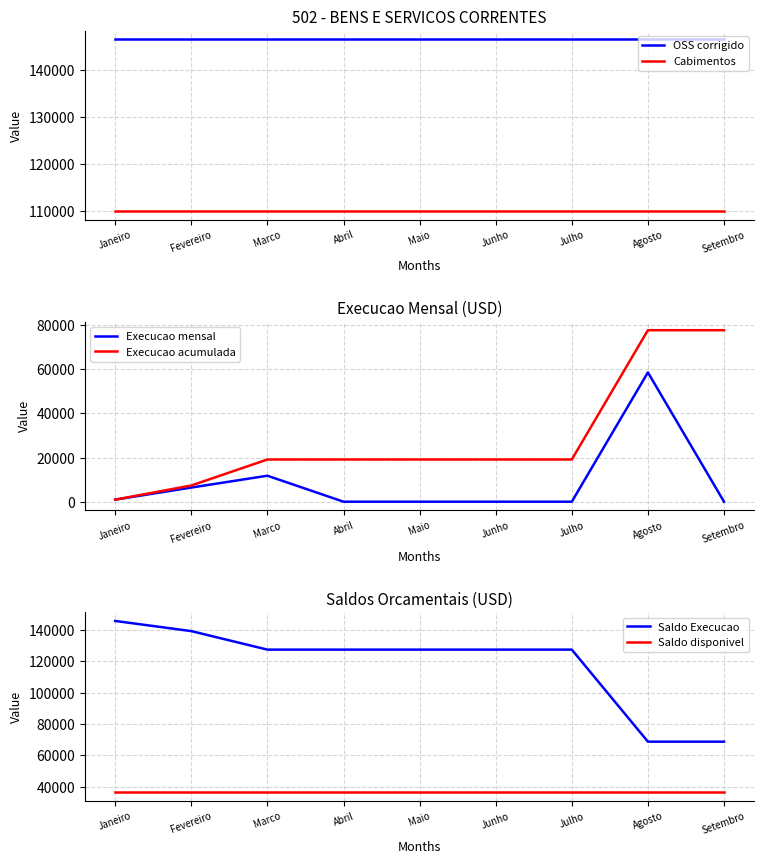

Is it true that Execucao mensal equals 27654.9 at Agosto?

False